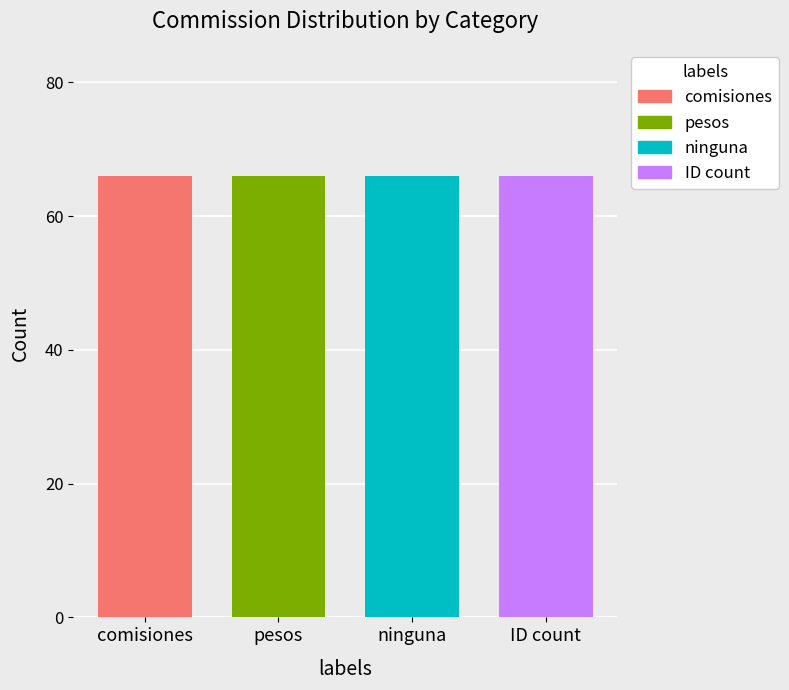

What is the value of the count_by_periodicidad bar at the 1st from the left?

66